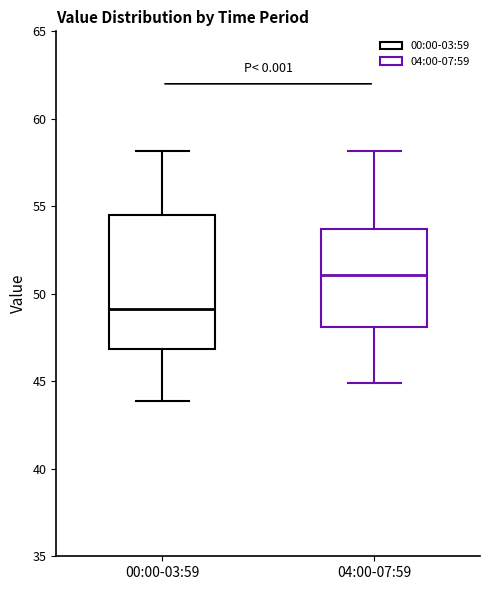

Which box has the lowest median line?

00:00-03:59